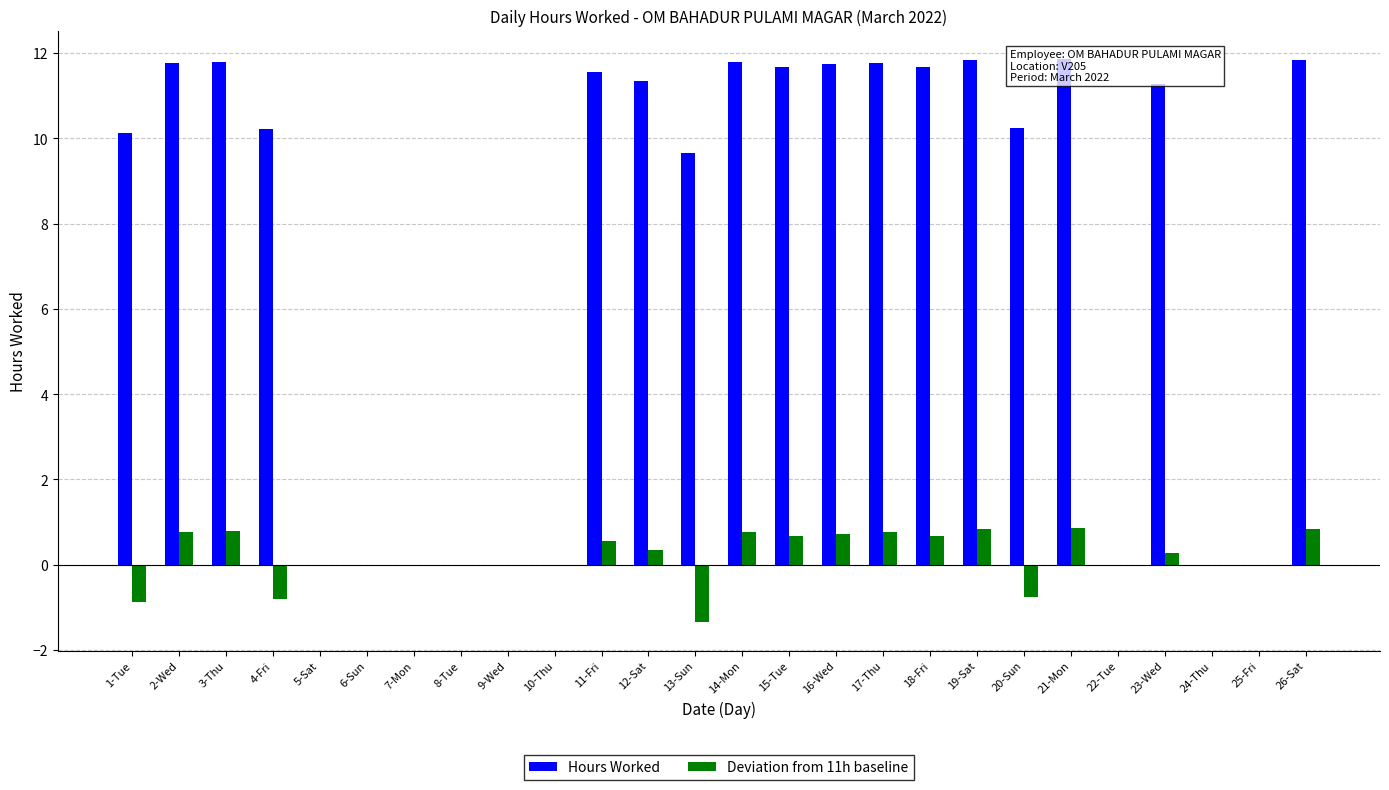

Rank the series at 22-Tue from lowest to highest value.

Hours Worked, Deviation from 11h baseline